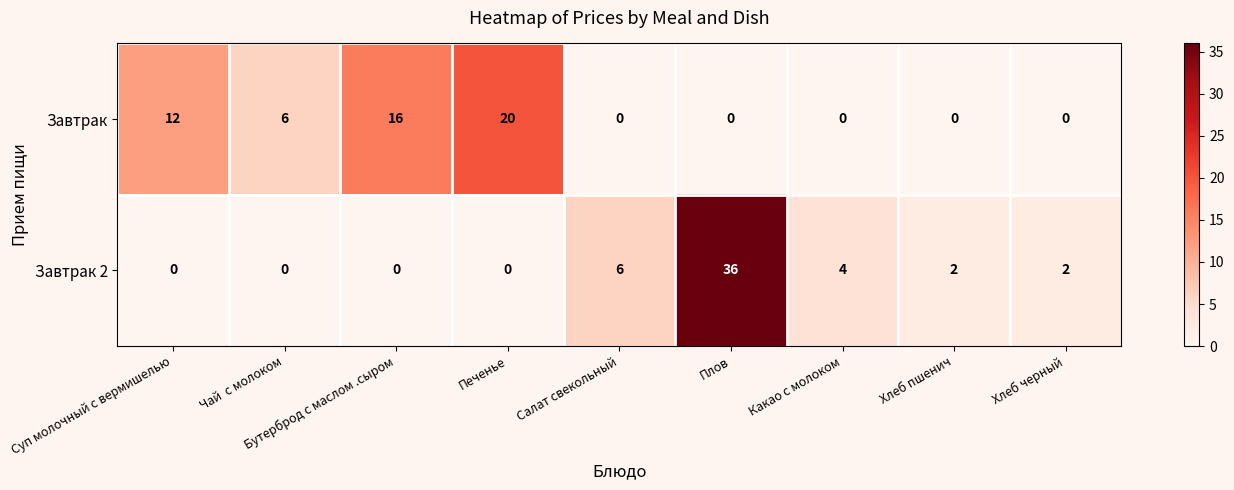

What is the difference between the maximum and second lowest values in the Завтрак 2 series?

36